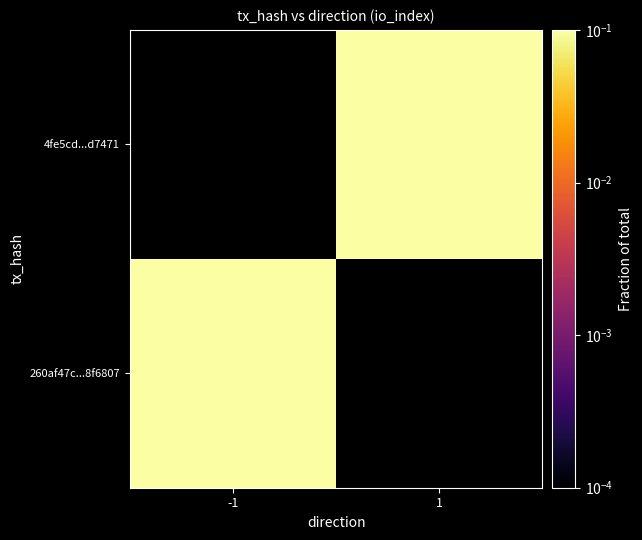

The value of 4fe5cd...d7471 at 1 is 1.2. True or false?

False